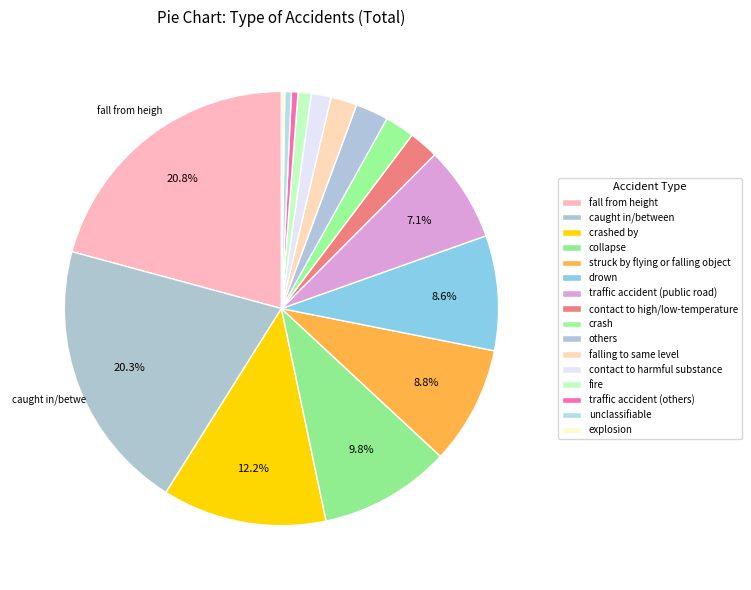

What percentage is the collapse slice, to the nearest percent?

10%